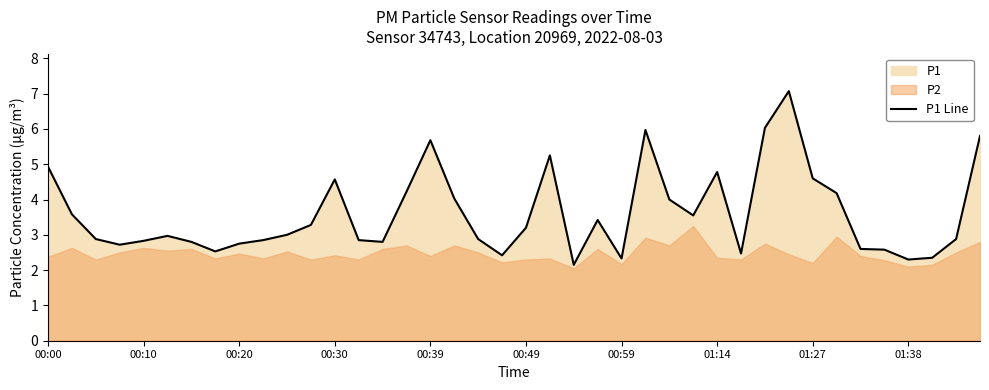

How many lines are shown in the chart?

1